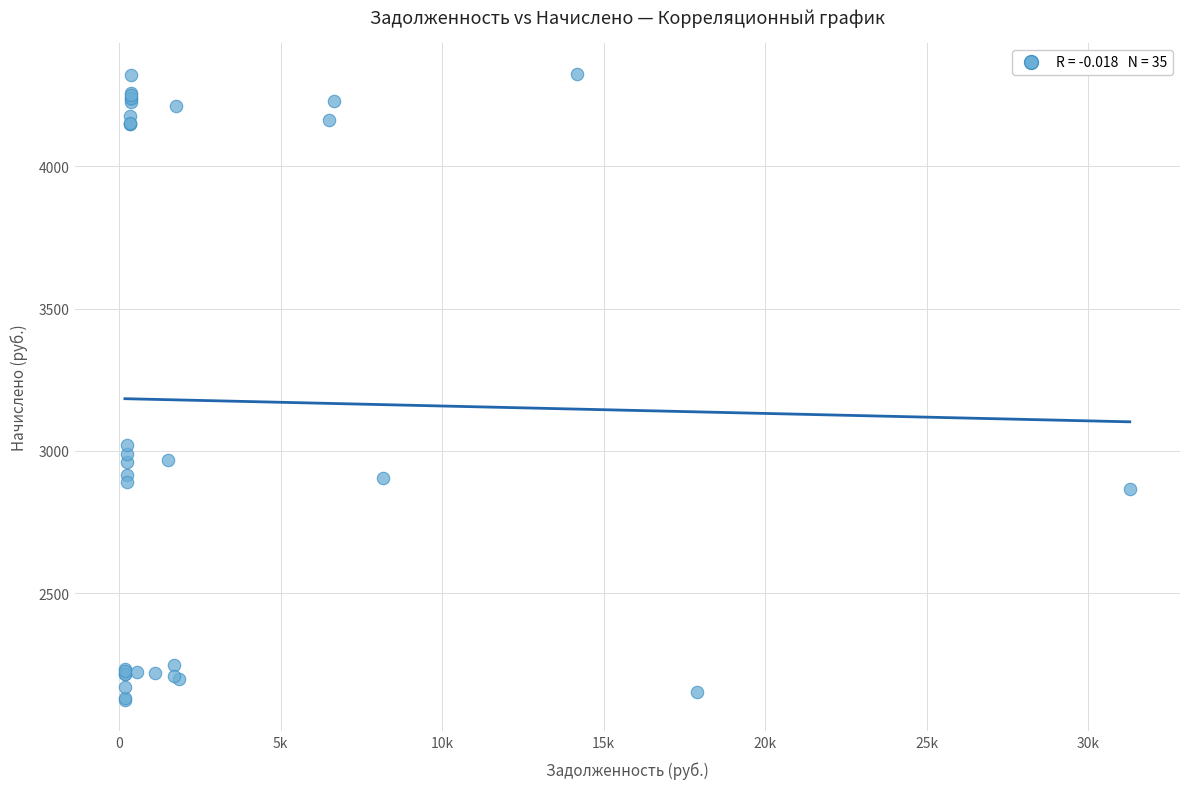

What Y value in the scatter plot is closest to 3223?

3021.8